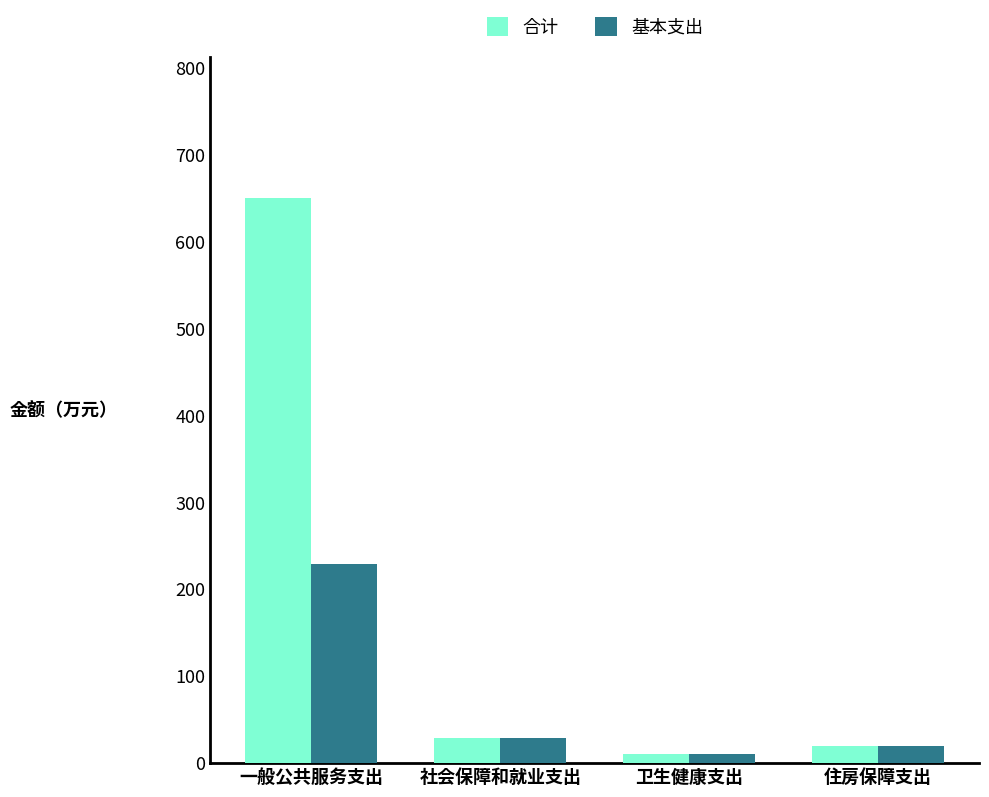

What position from the right is 社会保障和就业支出?

3